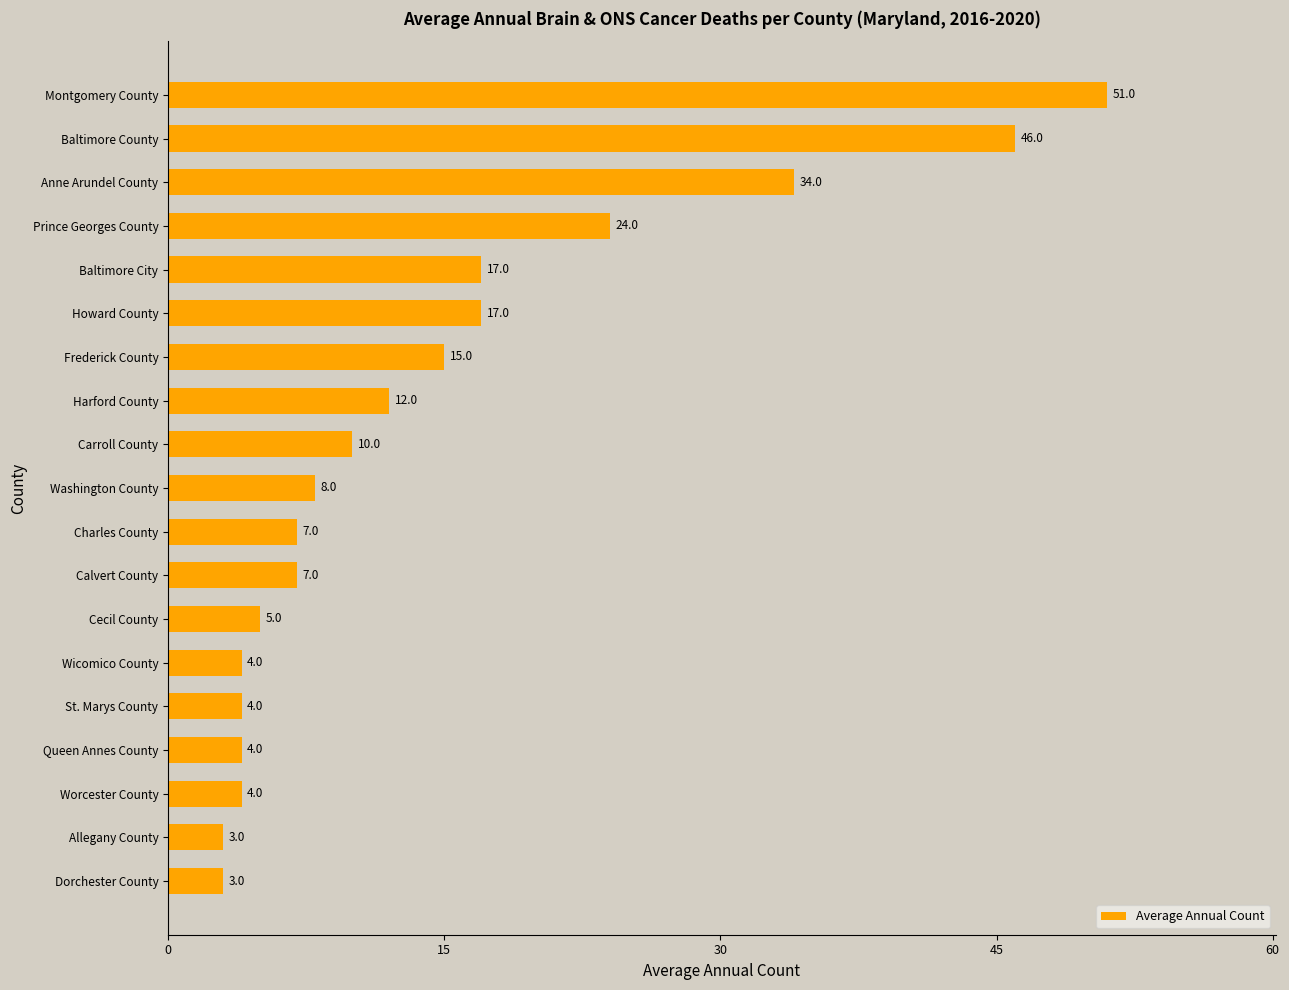

What is the difference between the second highest and second lowest values?

43